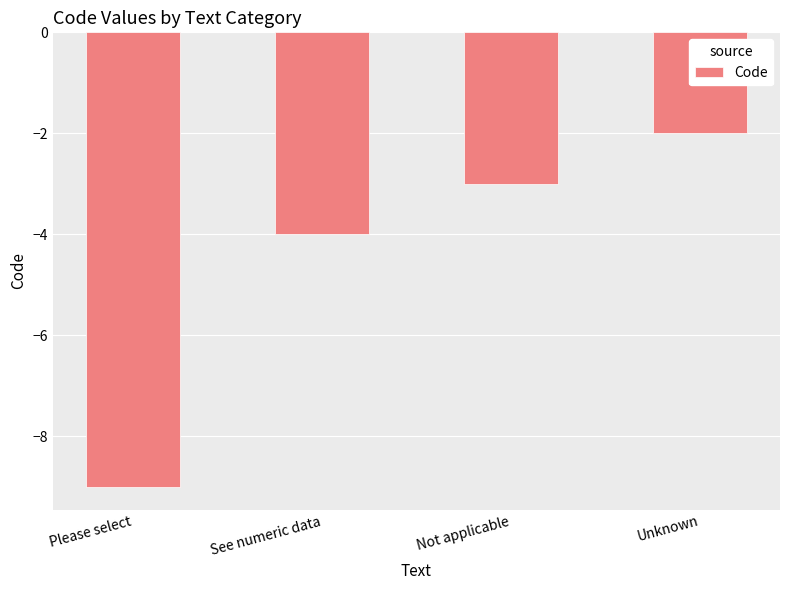

What is the label of the 4th bar from the right?

Please select